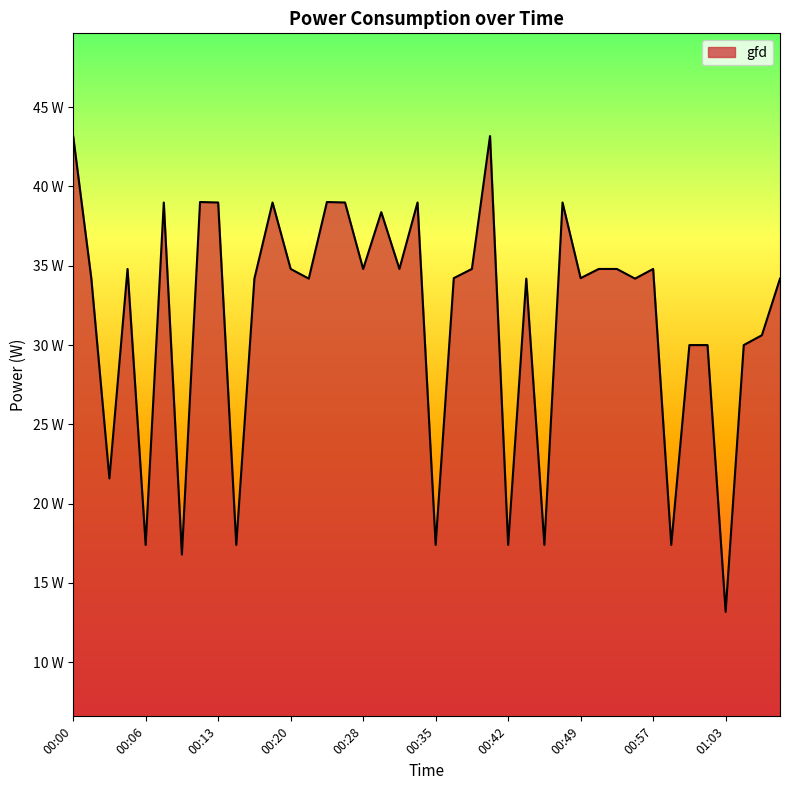

What is the maximum value shown in the chart?

43.2